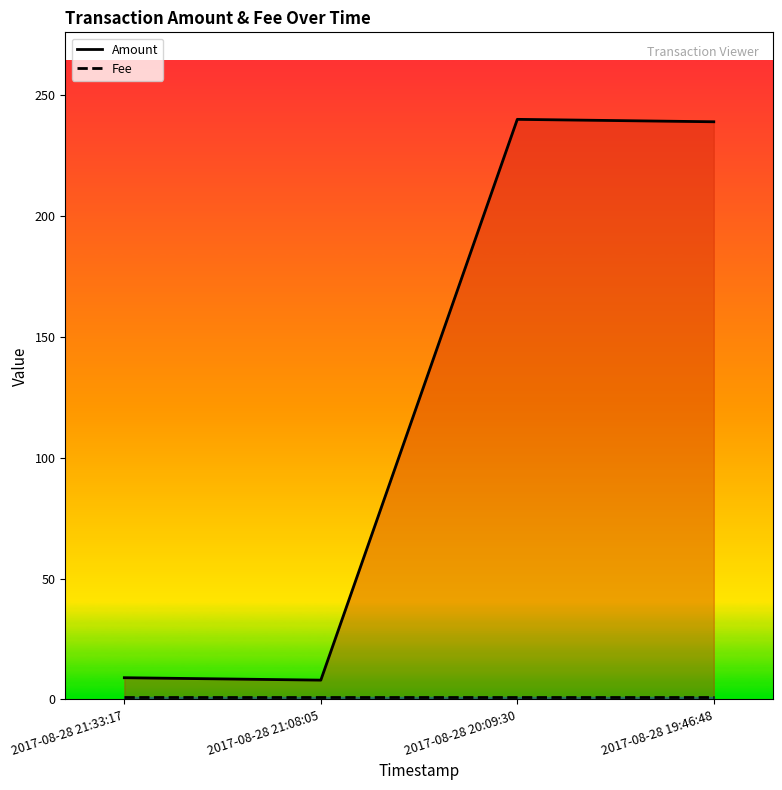

What is the label of the 4th point from the left?

2017-08-28 19:46:48